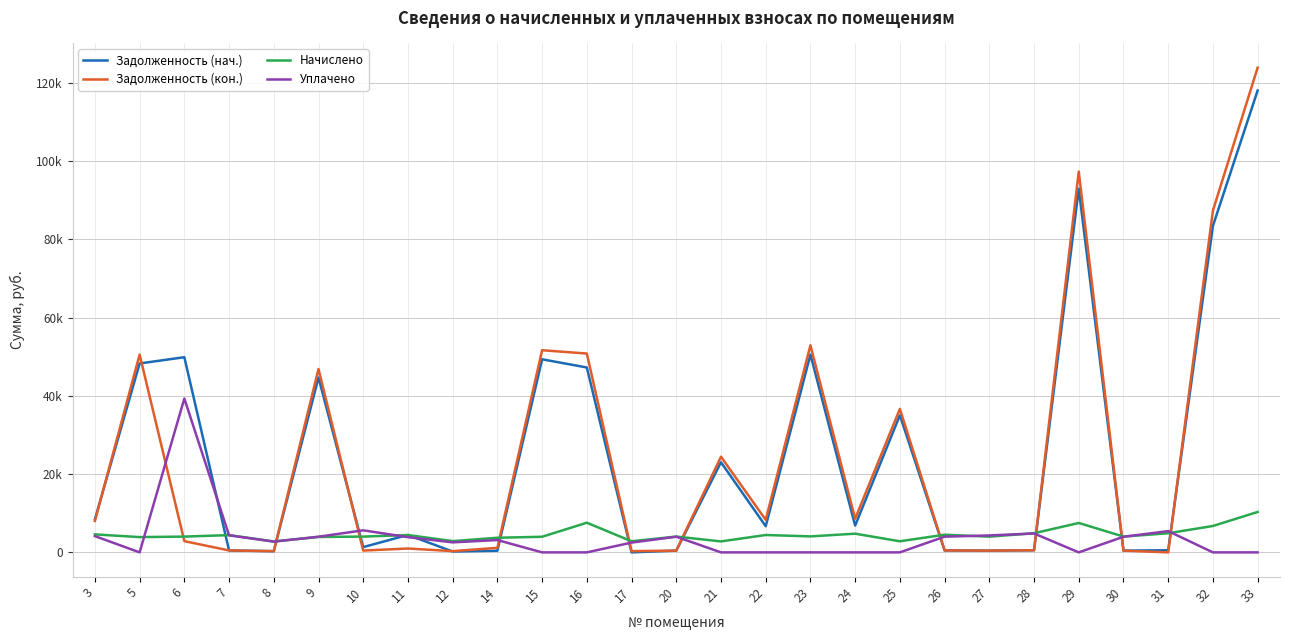

The value of Задолженность (нач.) at 11 is 4452.3. True or false?

True